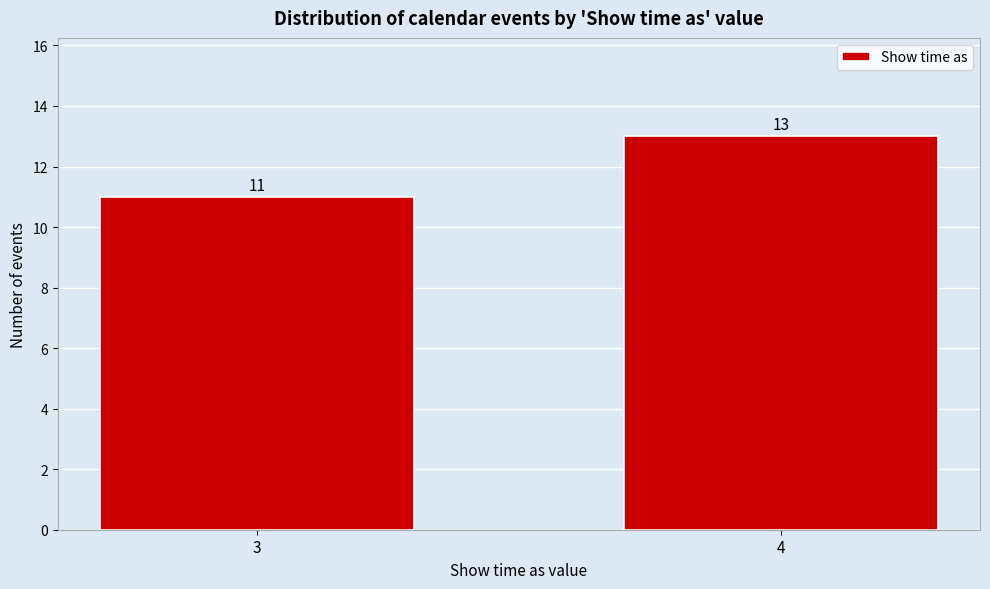

Reading left to right, transcribe all the data shown in this chart.

11	13